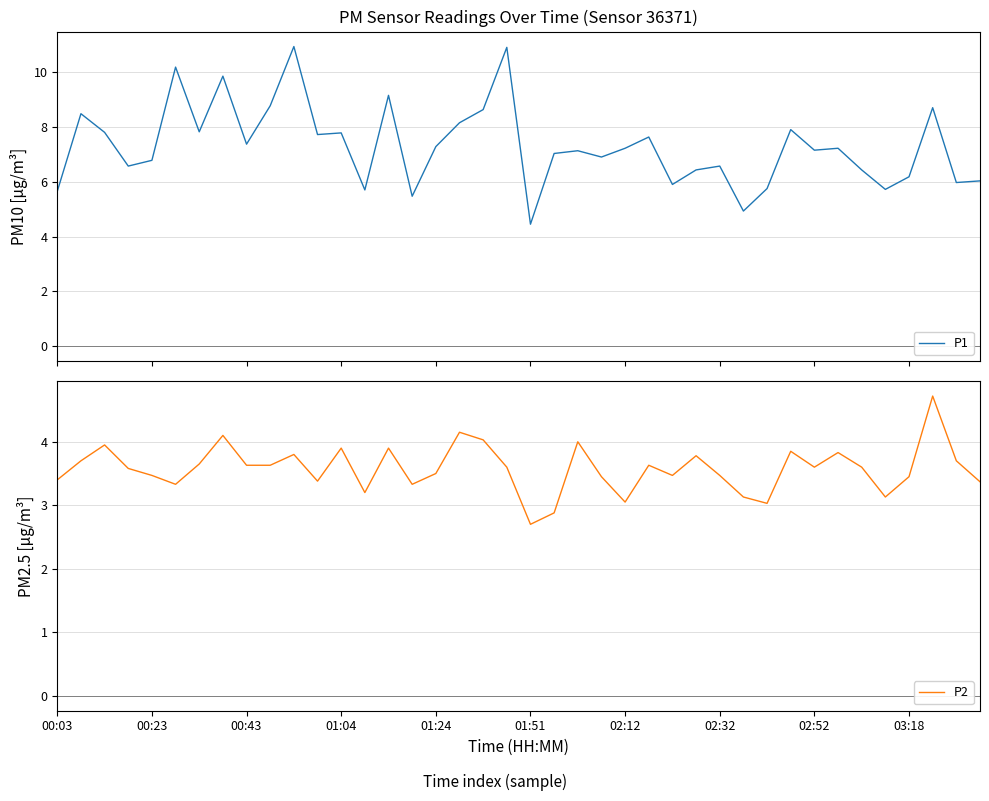

What is the highest value of the P1 series?

10.9